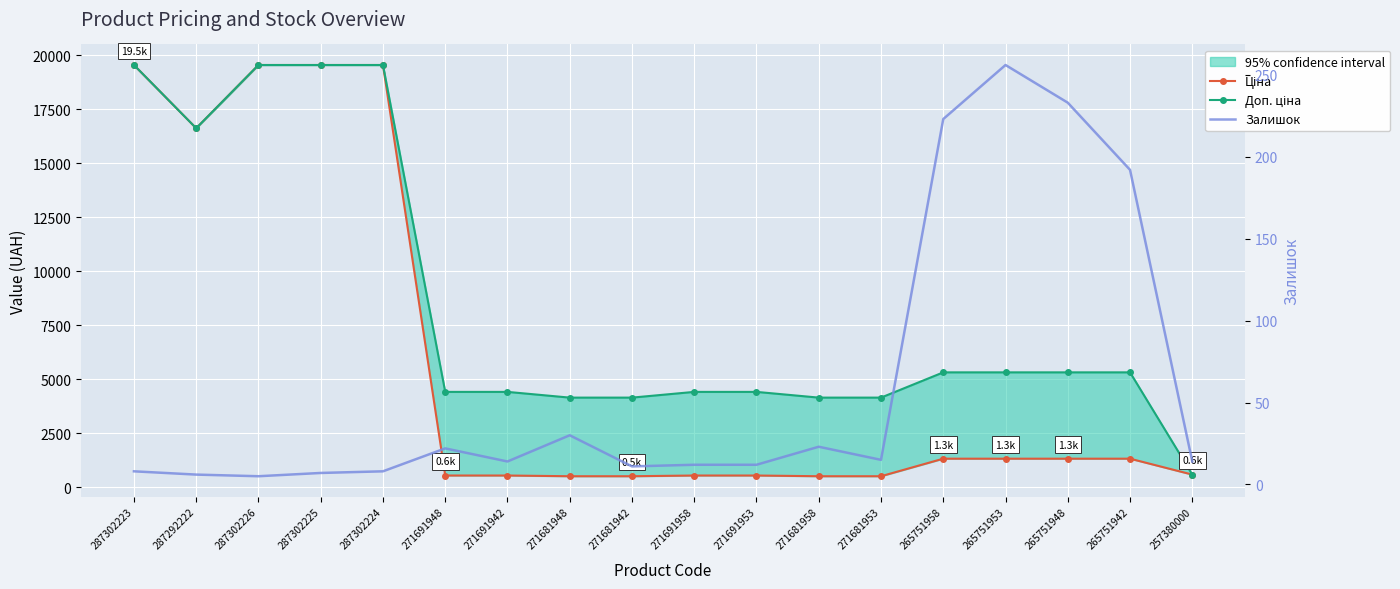

What is the label of the 11th point from the right?

271681948